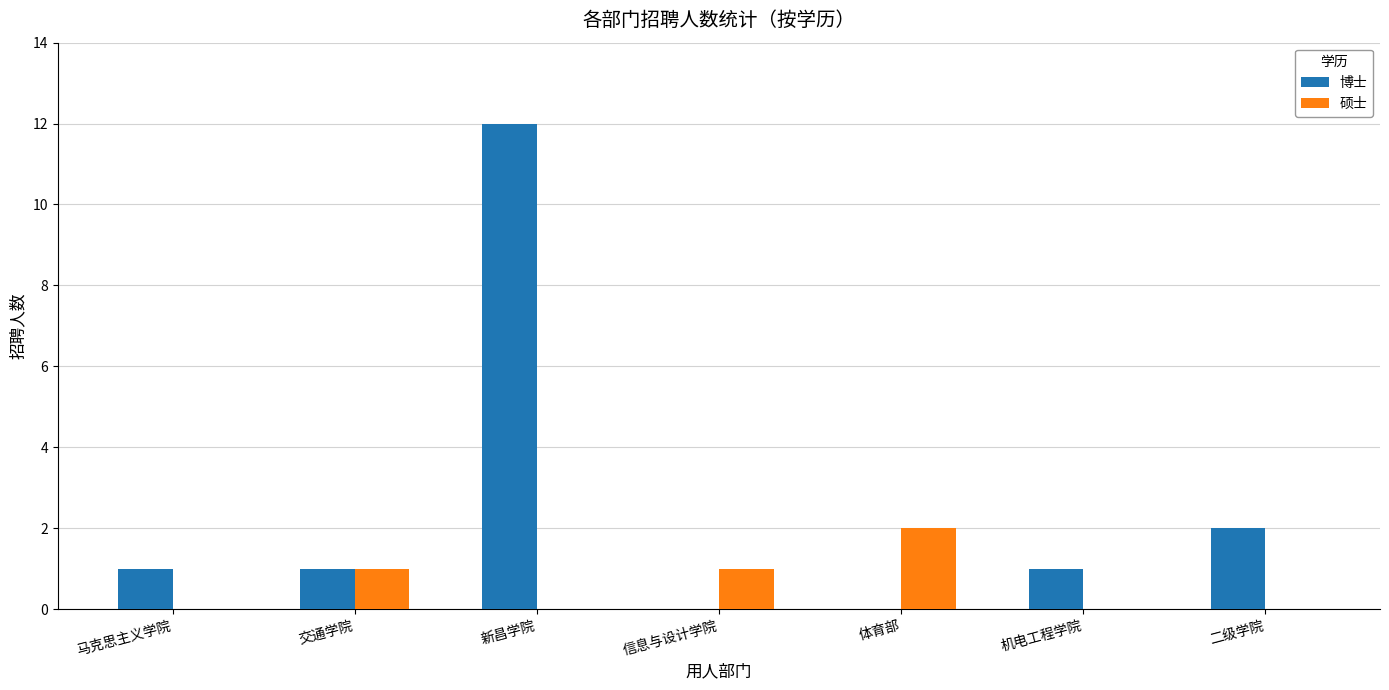

Is it true that 博士 equals 1 at 机电工程学院?

True